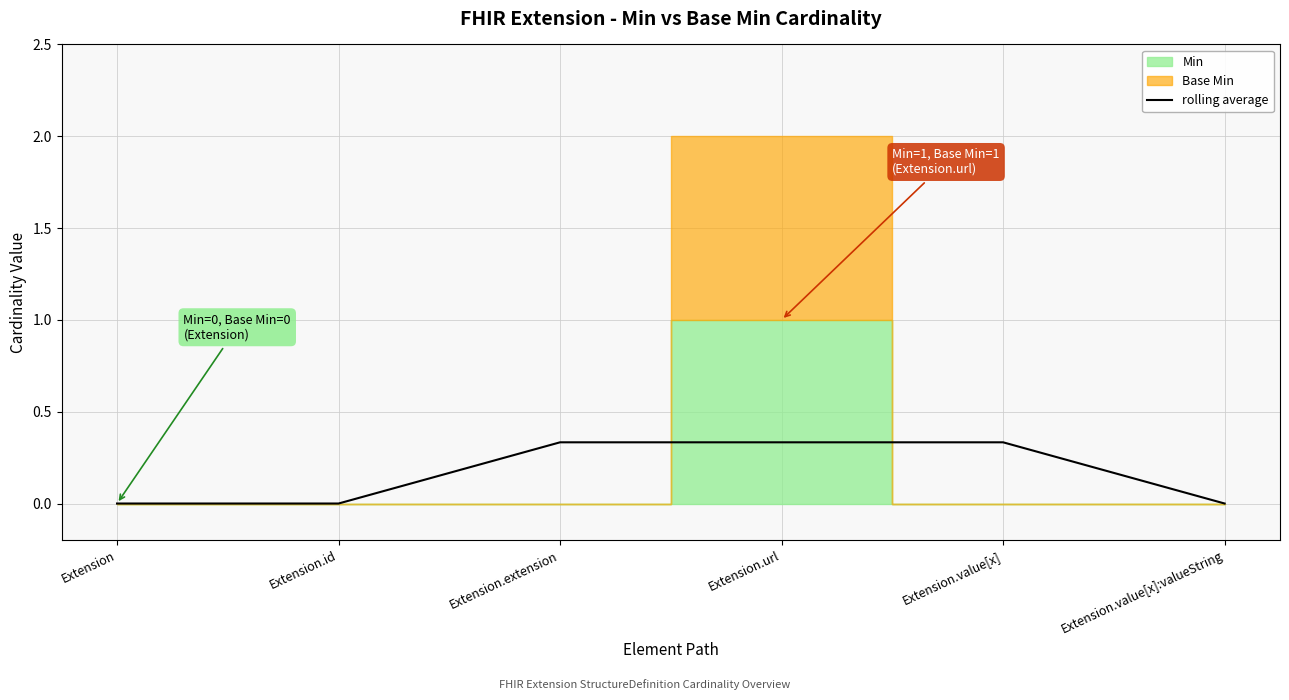

Is it true that rolling average equals 0.6 at Extension.url?

False